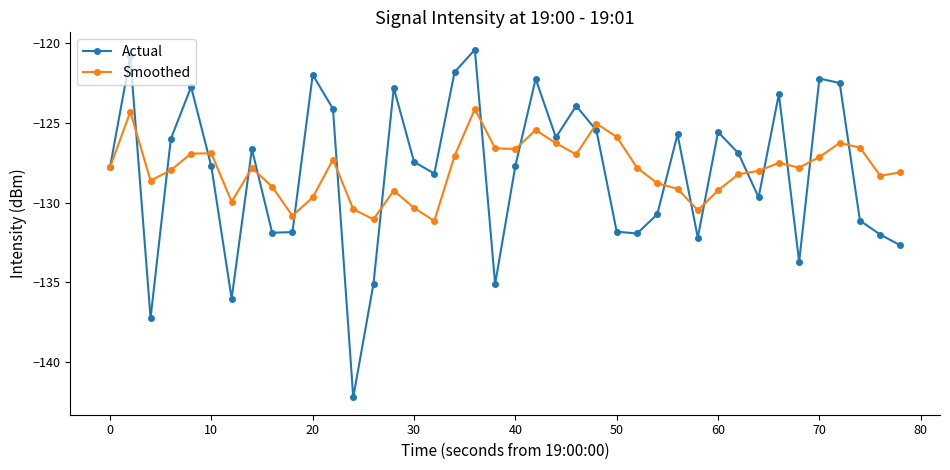

Which series has the largest range (max minus min)?

Actual